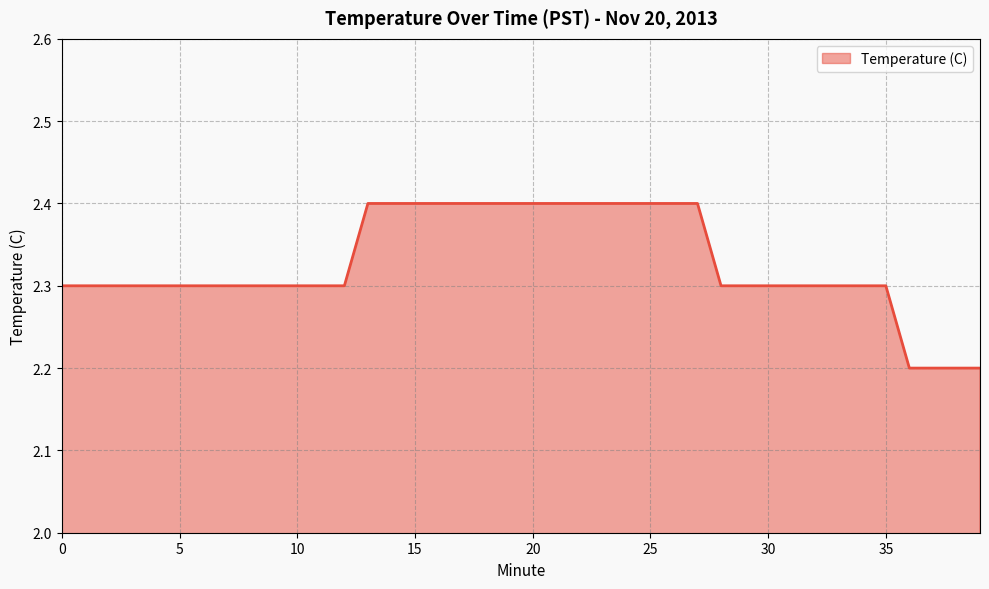

What is the greatest value displayed?

2.4